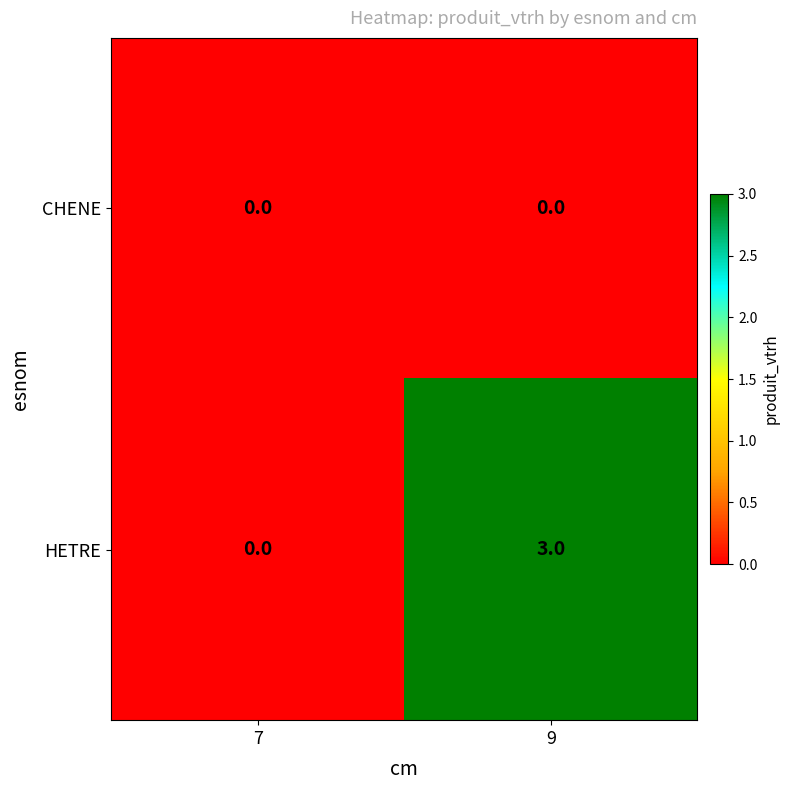

Which series changed the most between 7 and 9?

HETRE